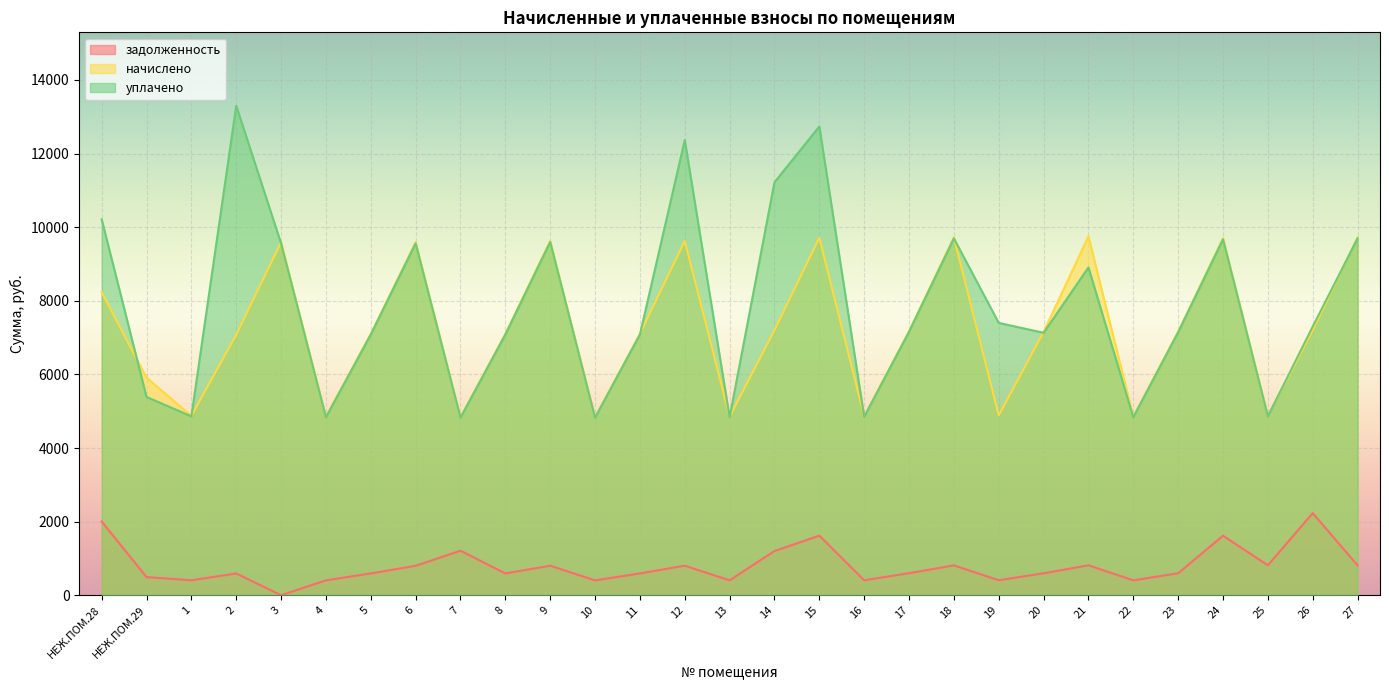

What is the difference between the maximum and second lowest values in the начислено series?

4912.4